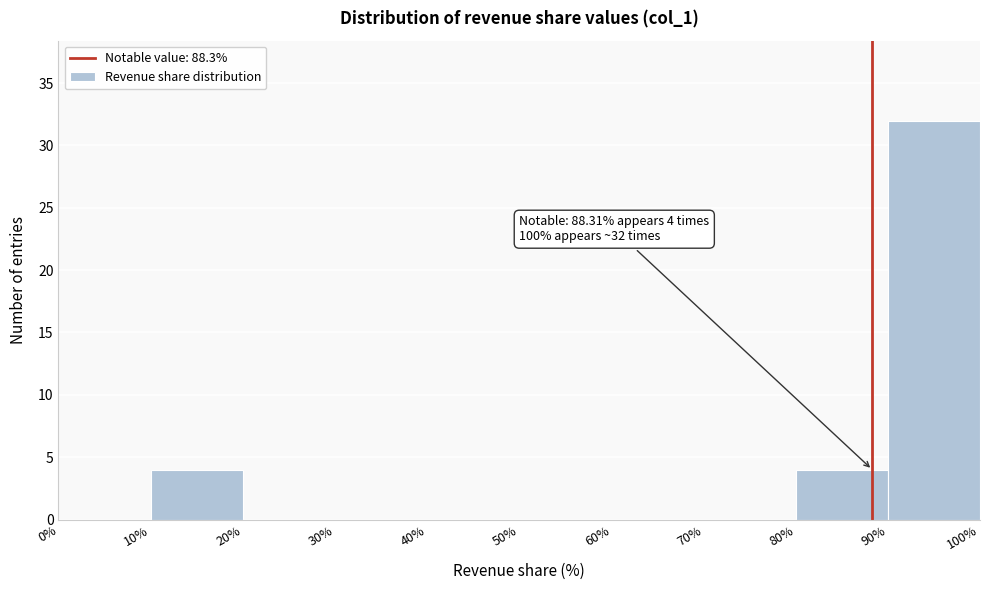

Which range on the x-axis has the tallest bar?

90% to 100%